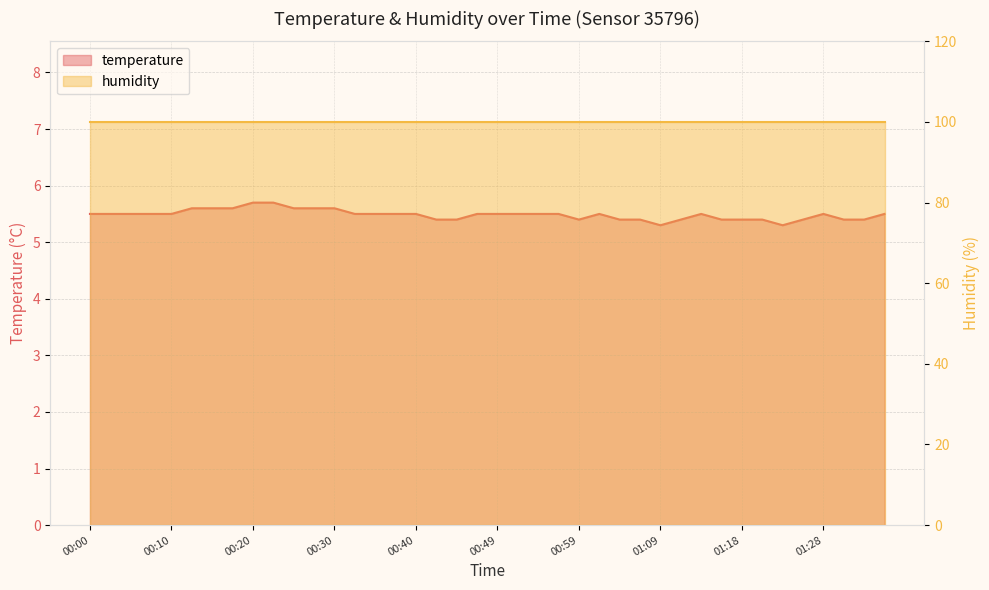

At which label is the value closest to 5?

01:09